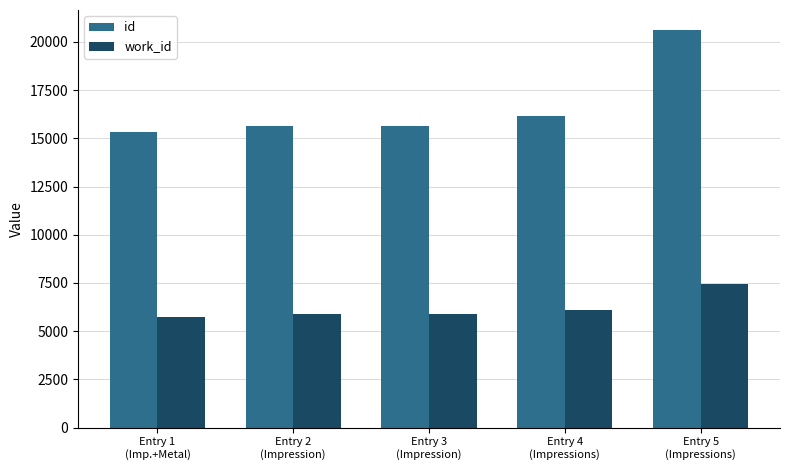

What is the difference between the work_id values at Entry 3
(Impression) and Entry 1
(Imp.+Metal)?

139